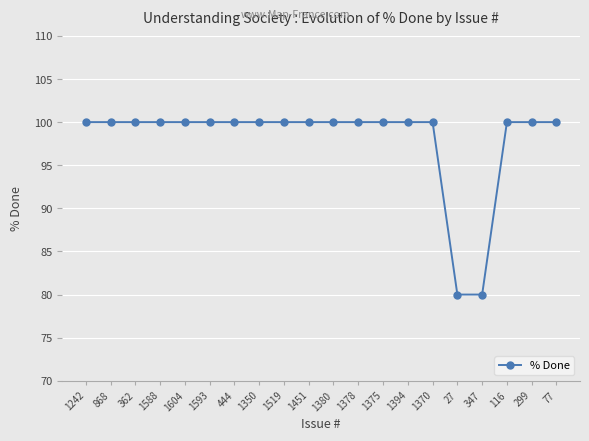

What is the label of the 10th point from the left?

1451